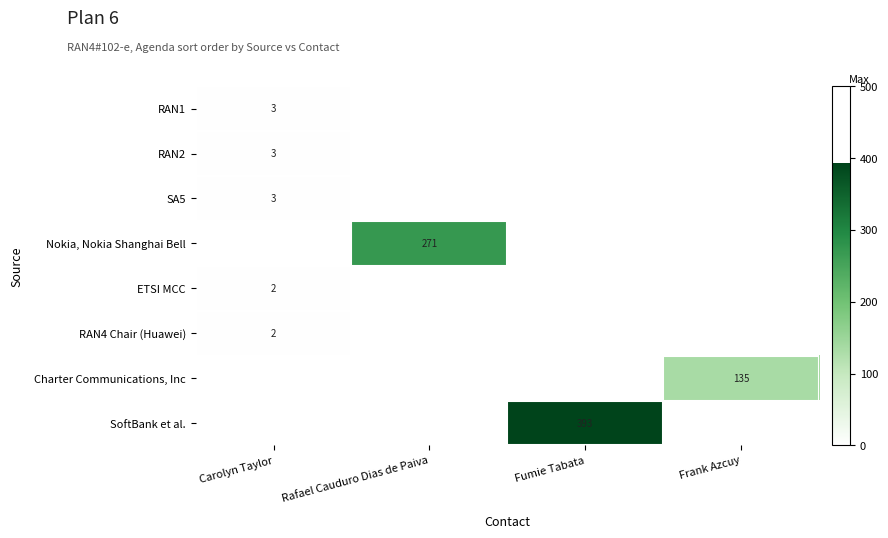

True or false: RAN2 has a value of 3 at Carolyn Taylor.

True